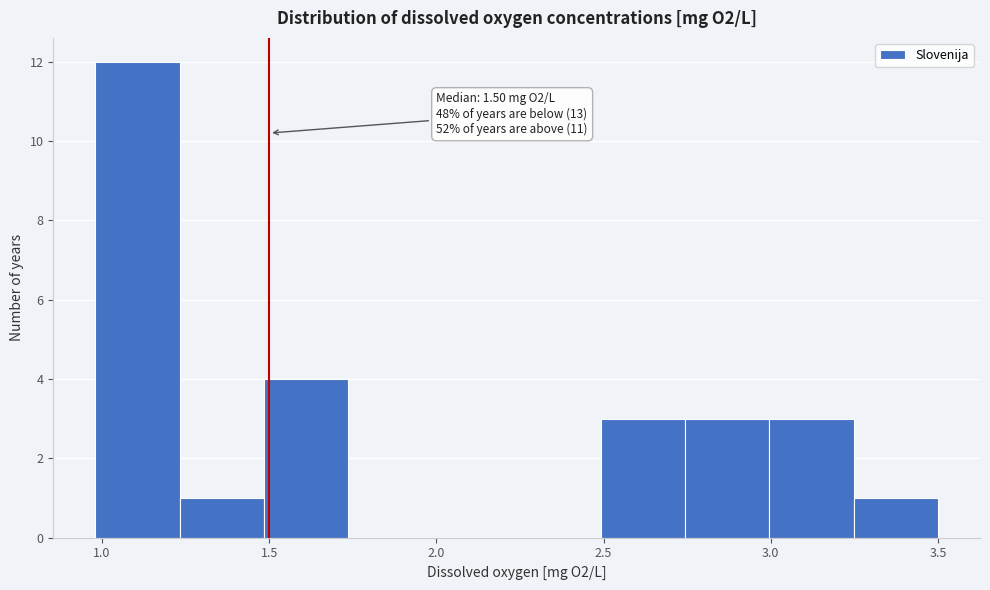

Over which range of the x-axis is the bar tallest?

1.00 to 1.25